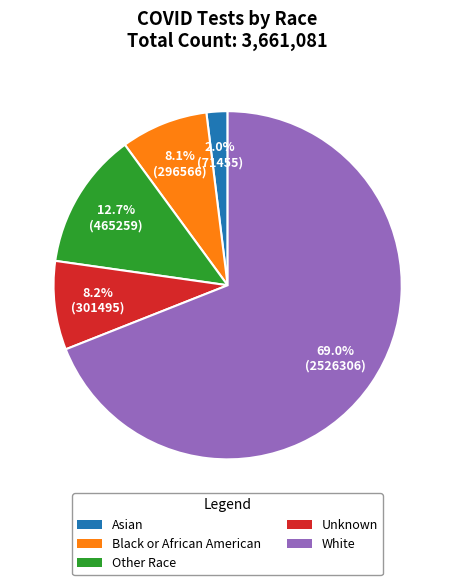

What percentage is the Black or African American slice, to the nearest percent?

8%